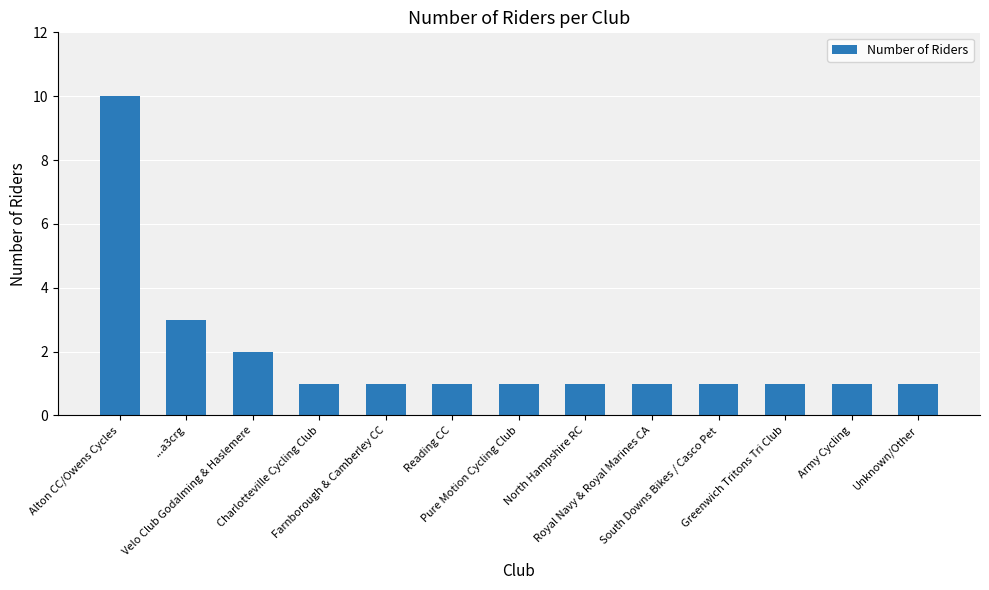

What is the label of the 8th bar from the left?

North Hampshire RC